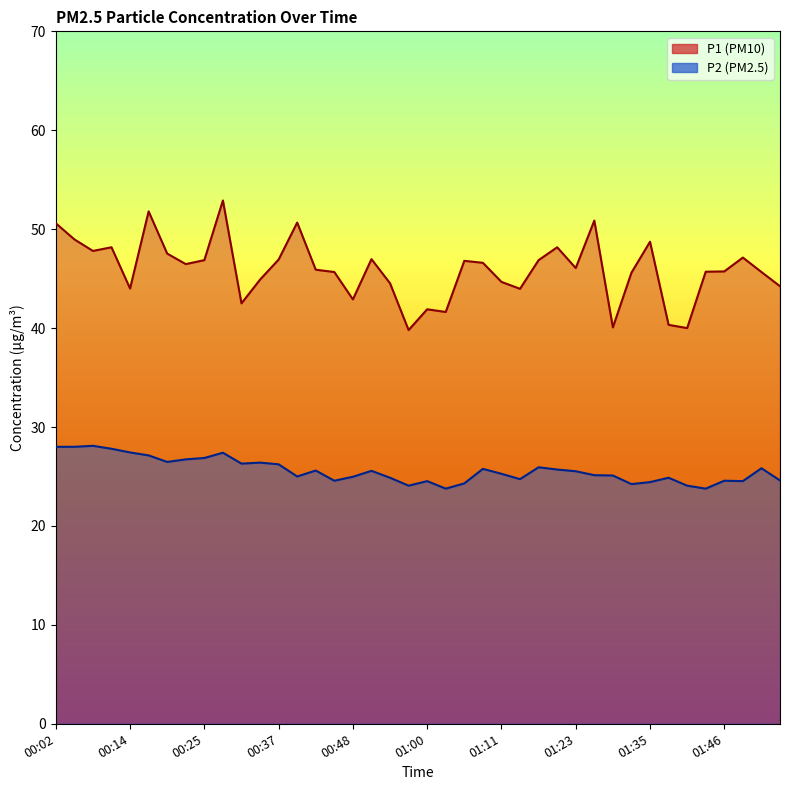

Reading left to right, transcribe all the data shown in this chart.

P1: 50.6	49.0	47.8	48.2	44.0	51.8	47.5	46.5	46.9	52.9	42.5	44.9	46.9	50.7	45.9	45.7	42.9	47.0	44.5	39.8	41.9	41.6	46.8	46.6	44.7	44.0	46.9	48.2	46.1	50.9	40.1	45.6	48.7	40.3	40.0	45.7	45.7	47.1	45.7	44.2
P2: 28.0	28.0	28.1	27.8	27.4	27.1	26.5	26.7	26.9	27.4	26.3	26.4	26.2	25.0	25.6	24.6	25.0	25.6	24.9	24.1	24.5	23.8	24.3	25.8	25.3	24.7	25.9	25.7	25.5	25.1	25.1	24.2	24.4	24.9	24.1	23.8	24.6	24.5	25.8	24.6